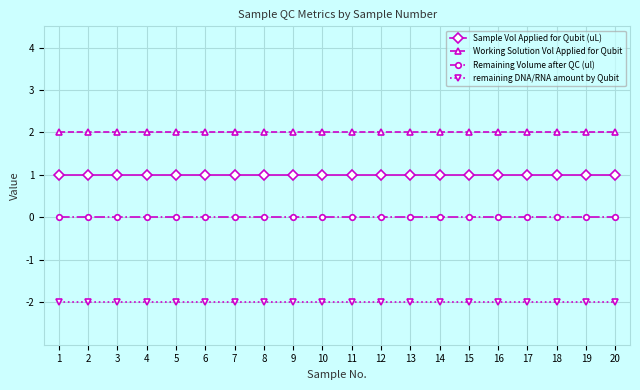

Reading left to right, list all the values displayed in this chart.

Sample Vol Applied for Qubit (uL): 1=1	2=1	3=1	4=1	5=1	6=1	7=1	8=1	9=1	10=1	11=1	12=1	13=1	14=1	15=1	16=1	17=1	18=1	19=1	20=1
Working Solution Vol Applied for Qubit: 1=2	2=2	3=2	4=2	5=2	6=2	7=2	8=2	9=2	10=2	11=2	12=2	13=2	14=2	15=2	16=2	17=2	18=2	19=2	20=2
Remaining Volume after QC (ul): 1=0	2=0	3=0	4=0	5=0	6=0	7=0	8=0	9=0	10=0	11=0	12=0	13=0	14=0	15=0	16=0	17=0	18=0	19=0	20=0
remaining DNA/RNA amount by Qubit: 1=-2	2=-2	3=-2	4=-2	5=-2	6=-2	7=-2	8=-2	9=-2	10=-2	11=-2	12=-2	13=-2	14=-2	15=-2	16=-2	17=-2	18=-2	19=-2	20=-2